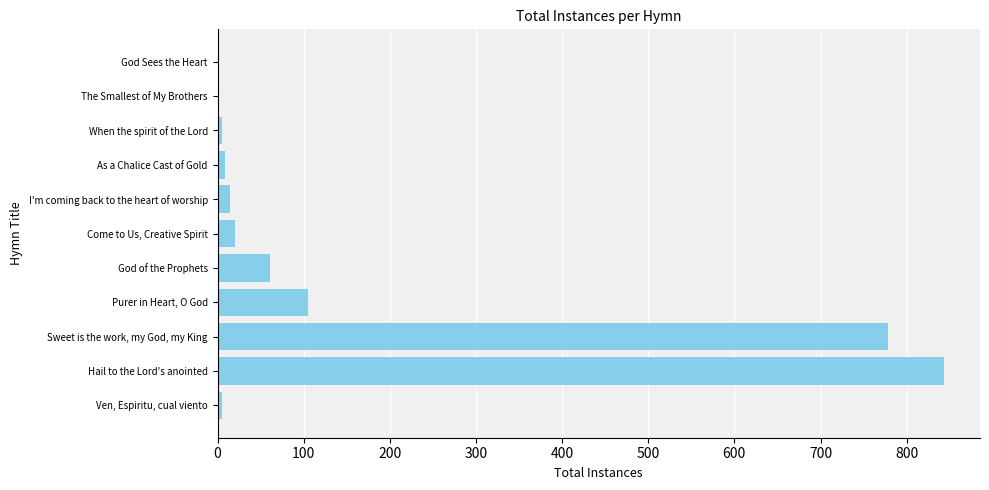

Approximately how many times larger is the value at Sweet is the work, my God, my King compared to Hail to the Lord's anointed?

0.9